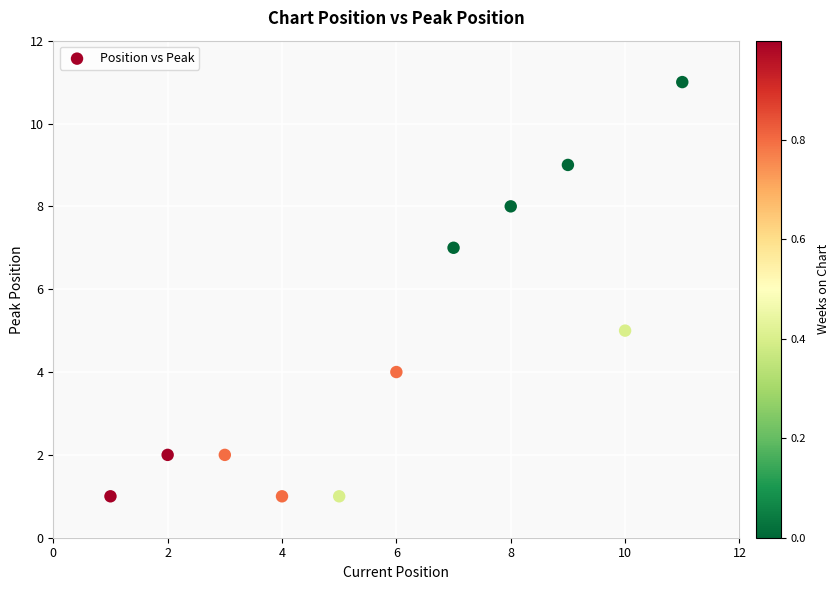

What is the average X value?

6